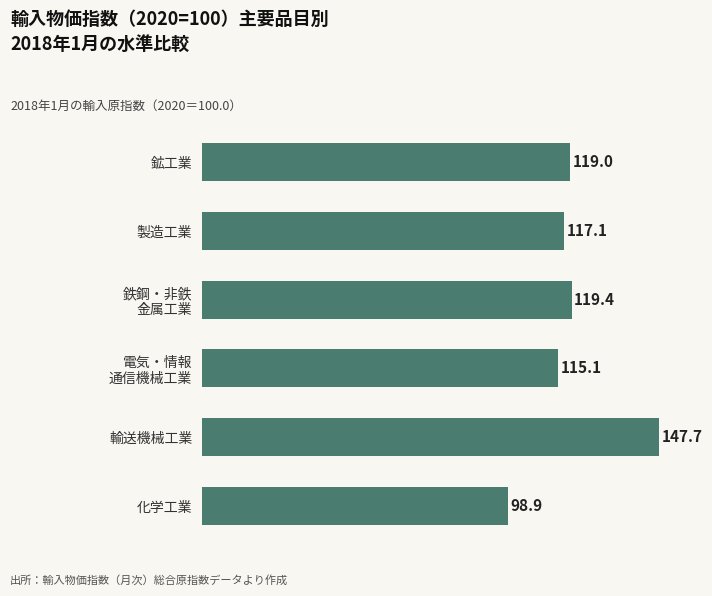

Are the bars grouped side by side (vs. stacked)?

No